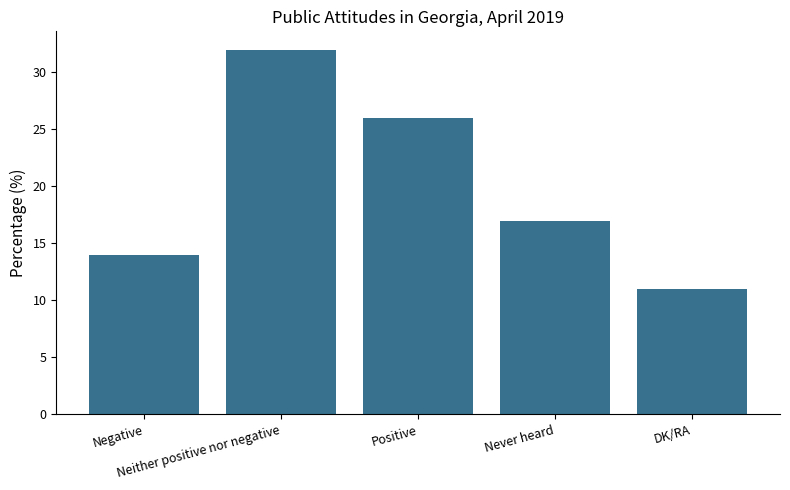

Reading left to right, extract all data points from this chart.

14	32	26	17	11